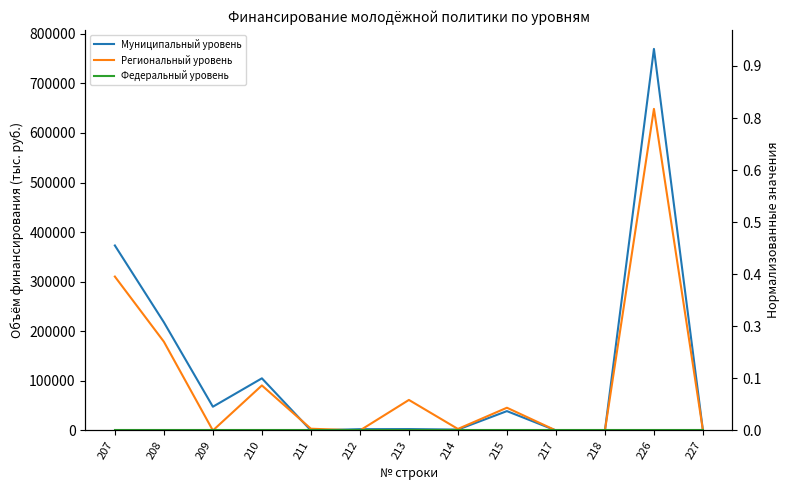

Does the chart have visible grid lines?

No